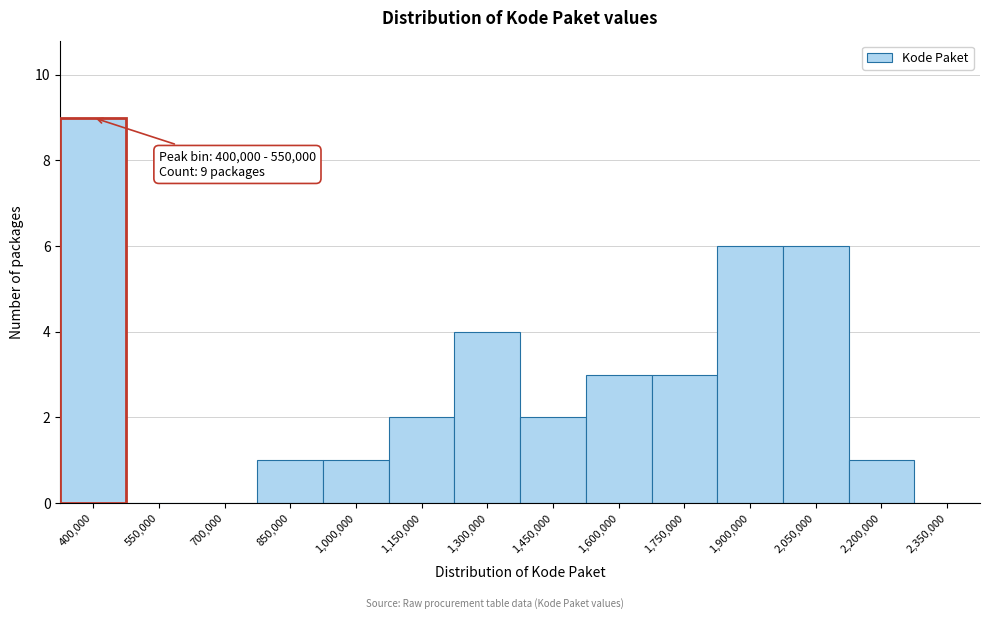

Reading left to right, transcribe all the data shown in this chart.

400,000=9	550,000=0	700,000=0	850,000=1	1,000,000=1	1,150,000=2	1,300,000=4	1,450,000=2	1,600,000=3	1,750,000=3	1,900,000=6	2,050,000=6	2,200,000=1	2,350,000=0